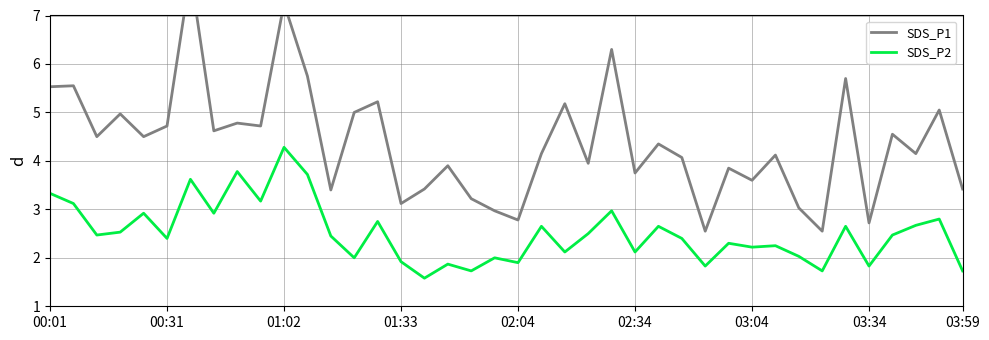

The value of SDS_P2 at 02:04 is 3.0. True or false?

False